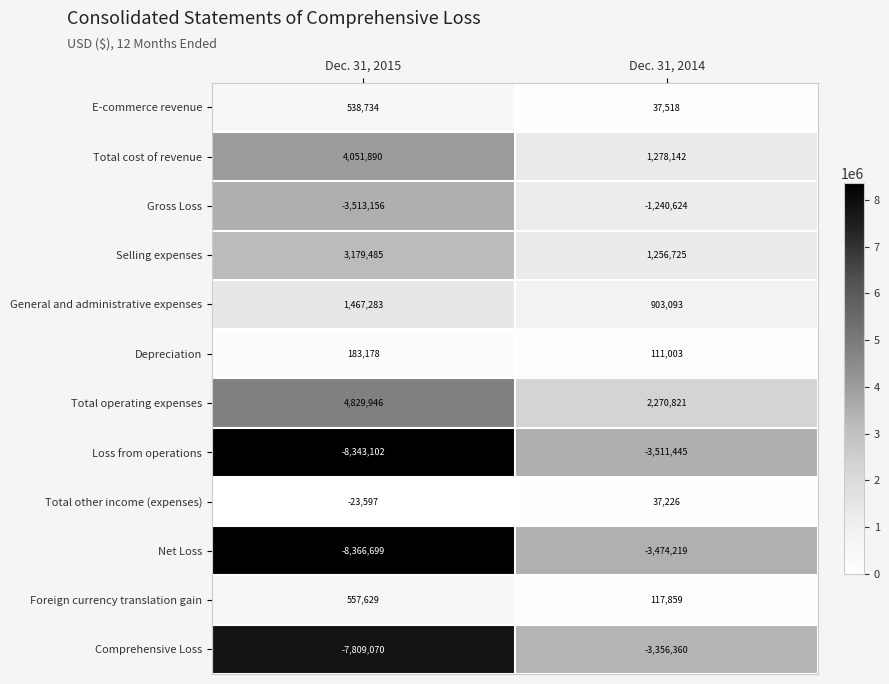

What is the maximum value shown in the chart?

4829946